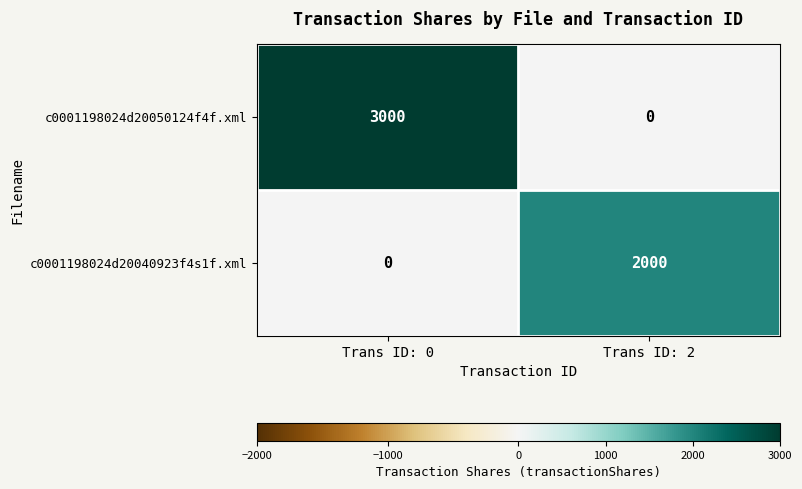

Which series changed the most between Trans ID: 0 and Trans ID: 2?

c0001198024d20050124f4f.xml